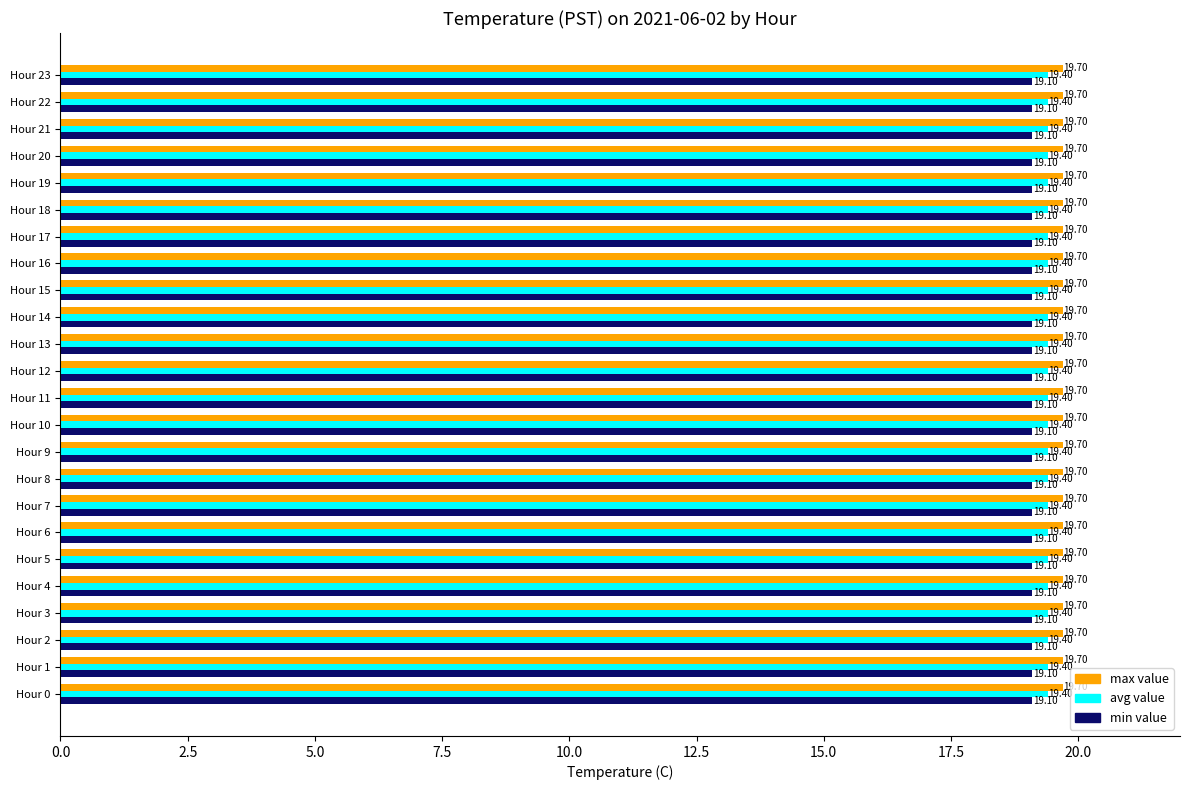

Rank the series by their average value, from lowest to highest.

min value, avg value, max value